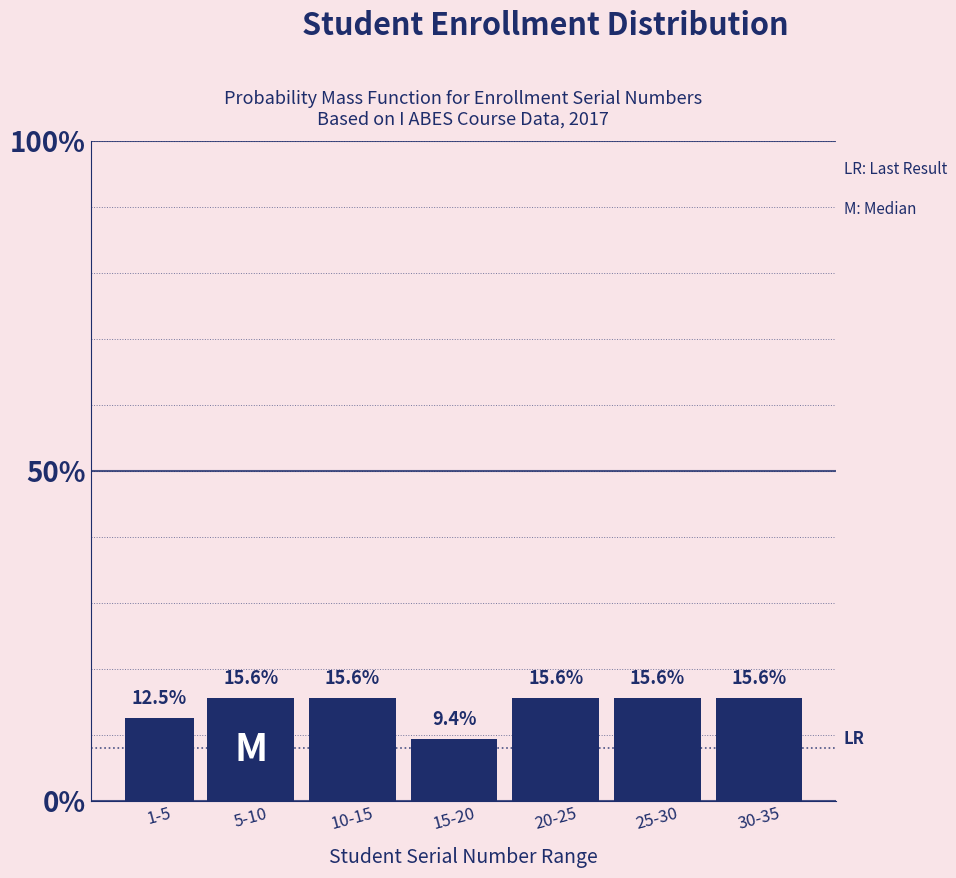

Reading left to right, extract all data points from this chart.

1-5=12.5	5-10=15.6	10-15=15.6	15-20=9.4	20-25=15.6	25-30=15.6	30-35=15.6